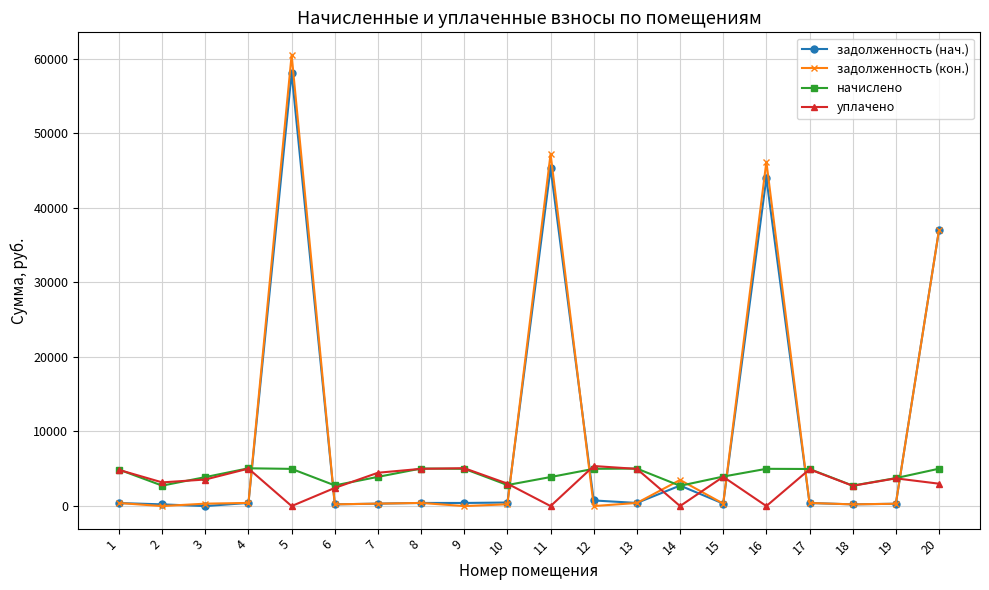

What is the maximum value shown in the chart?

60493.7